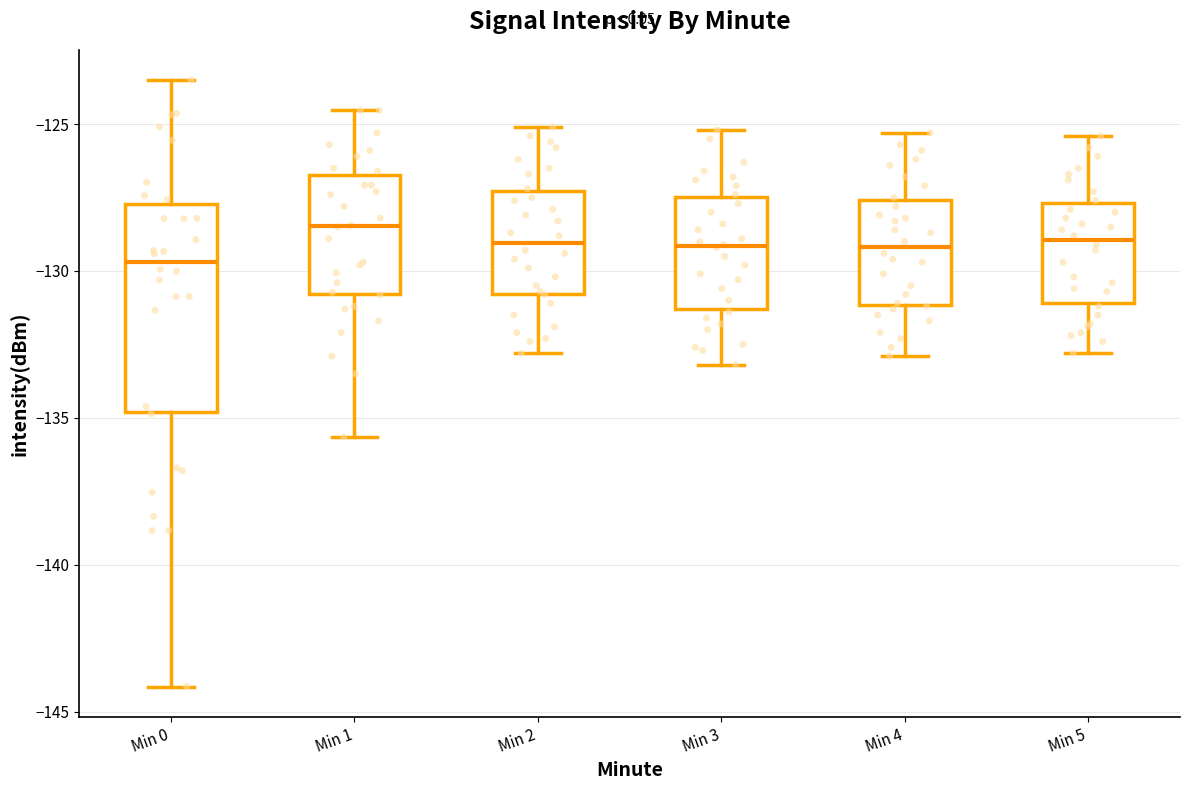

Where does the lower whisker of the box for Min 2 end on the y-axis? The values are not printed on the chart, so give them approximately, as read against the axis.

-133.0